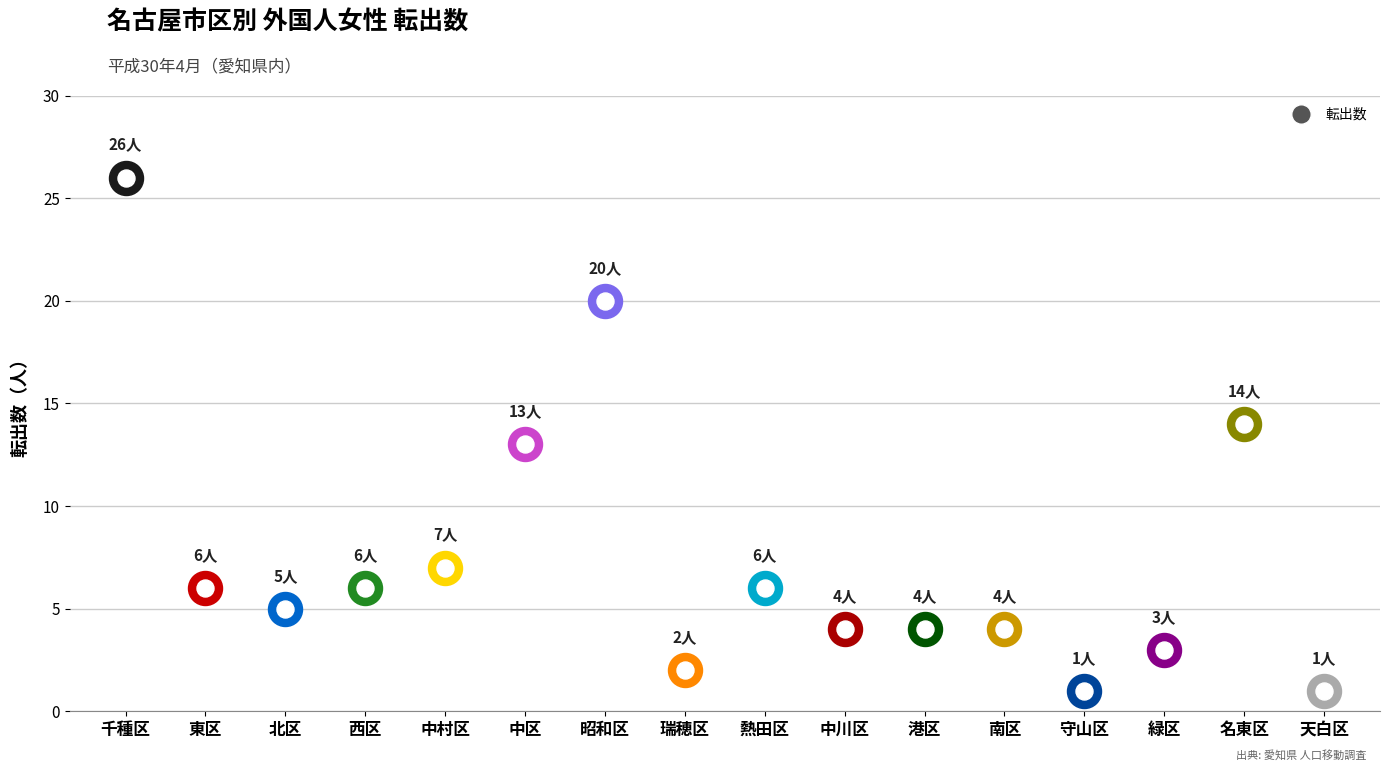

Which has a higher value, 西区 or 熱田区?

西区